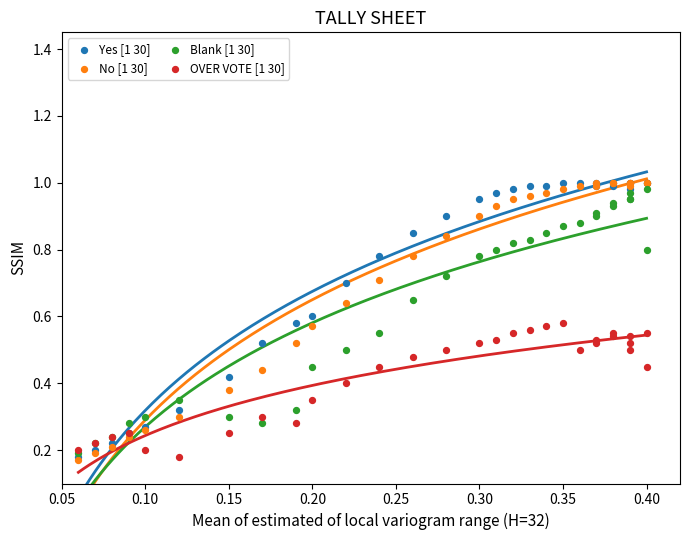

Which series has the widest spread of Y values?

No [1 30]